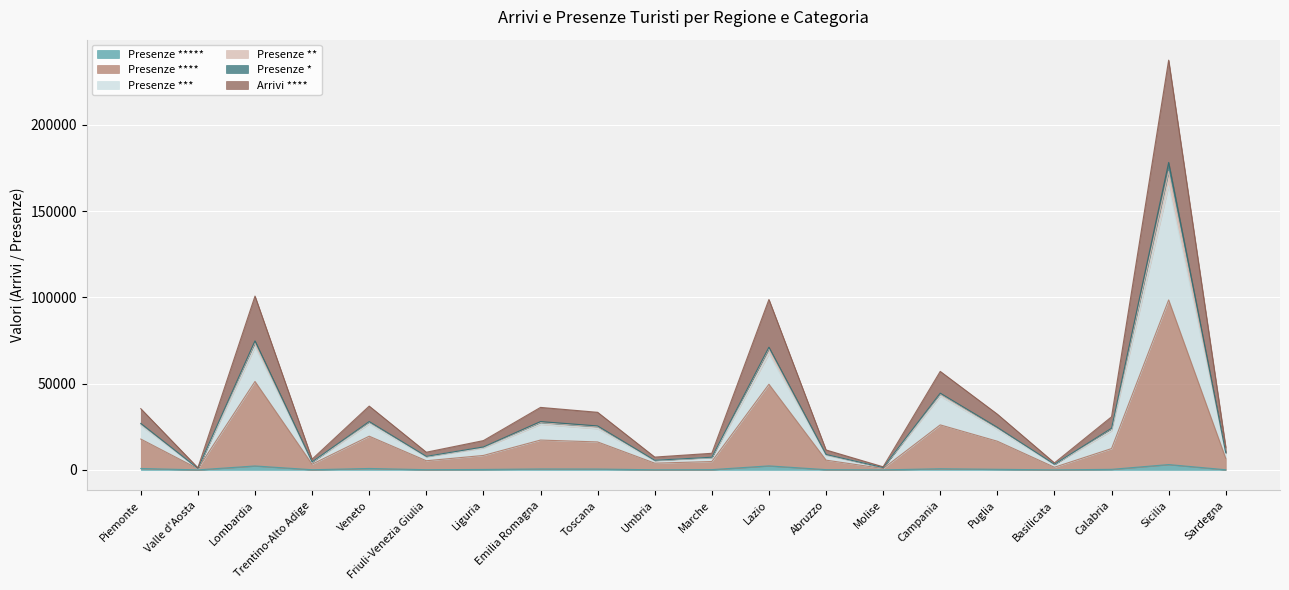

At which category is the sum across all series the highest?

Sicilia